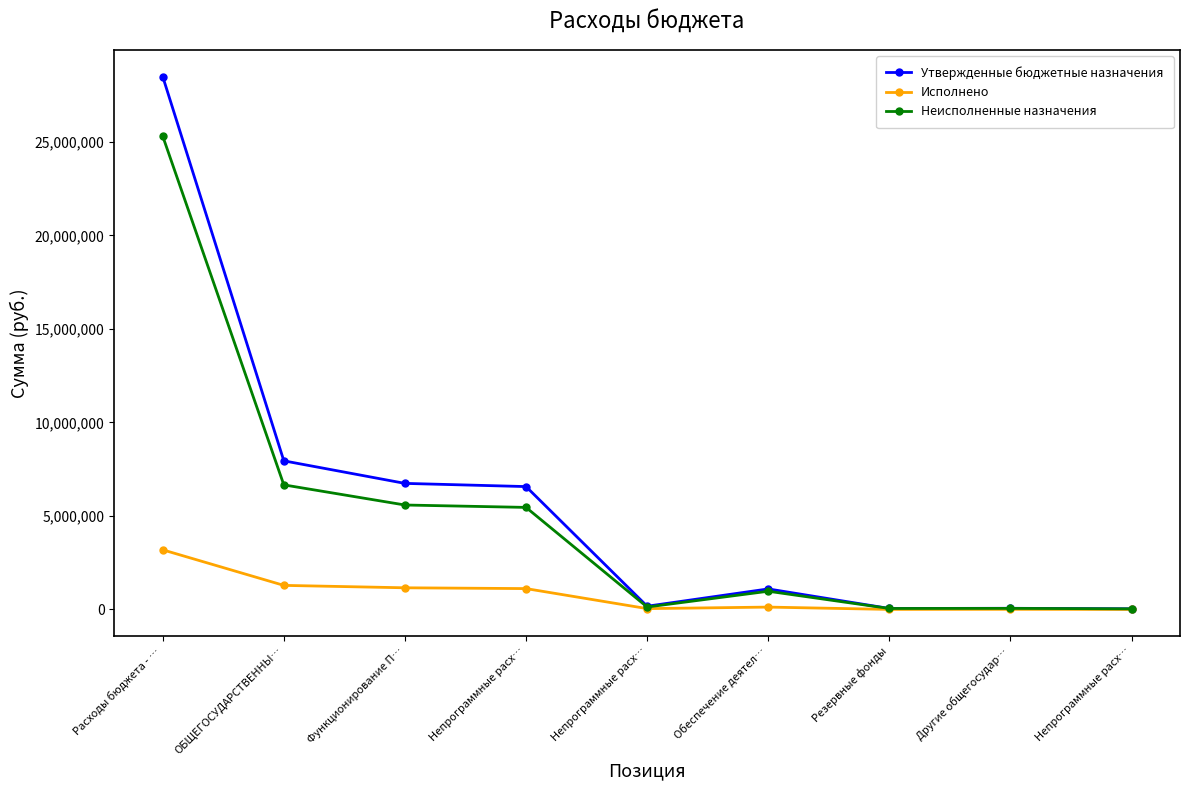

How many lines are shown in the chart?

3